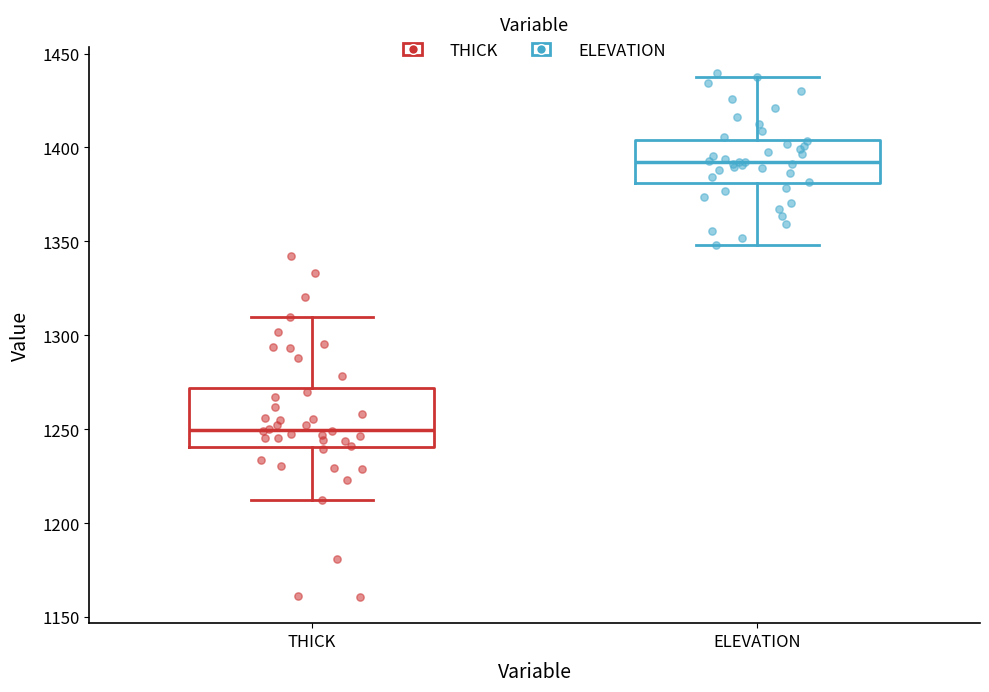

Reading left to right, read every box against the y-axis: the position of its median line, the range the box covers, and the ends of its whiskers. The values are not printed on the chart, so give them approximately, as read against the axis.

THICK: median 1250, box 1240 to 1270, whiskers 1210 to 1310
ELEVATION: median 1390, box 1380 to 1405, whiskers 1350 to 1435